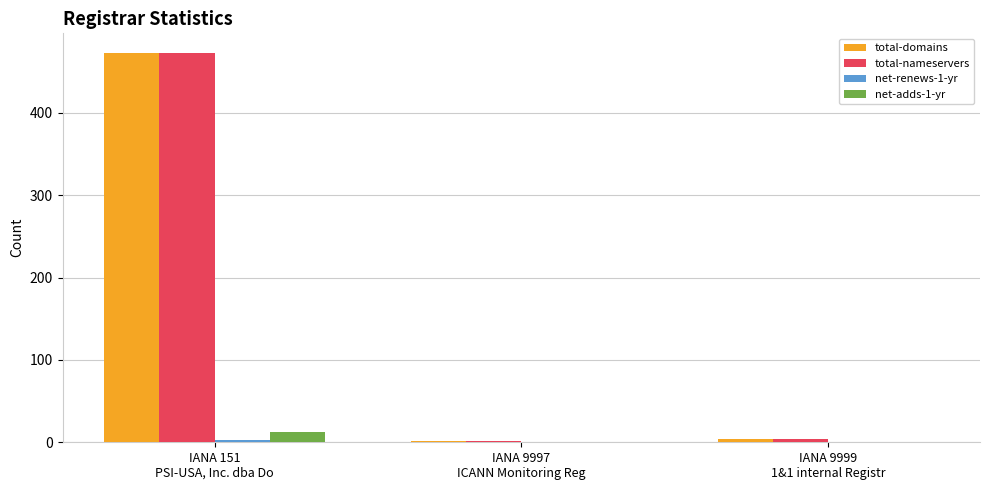

What is the sum of all total-domains values?

478